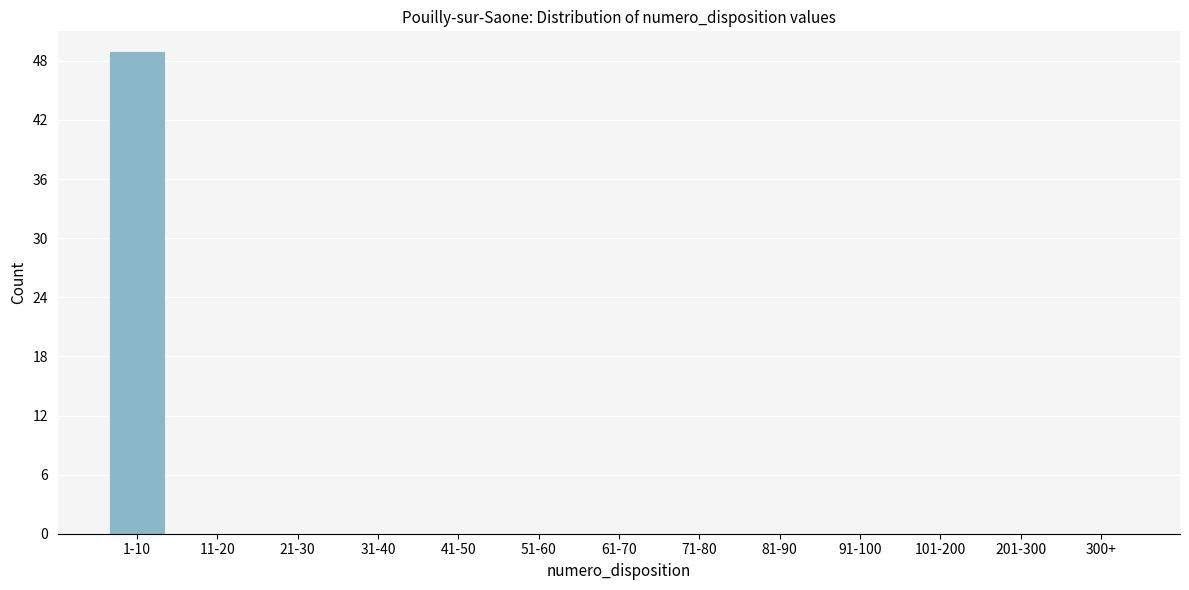

Reading left to right, extract all data points from this chart.

1-10=49	11-20=0	21-30=0	31-40=0	41-50=0	51-60=0	61-70=0	71-80=0	81-90=0	91-100=0	101-200=0	201-300=0	300+=0